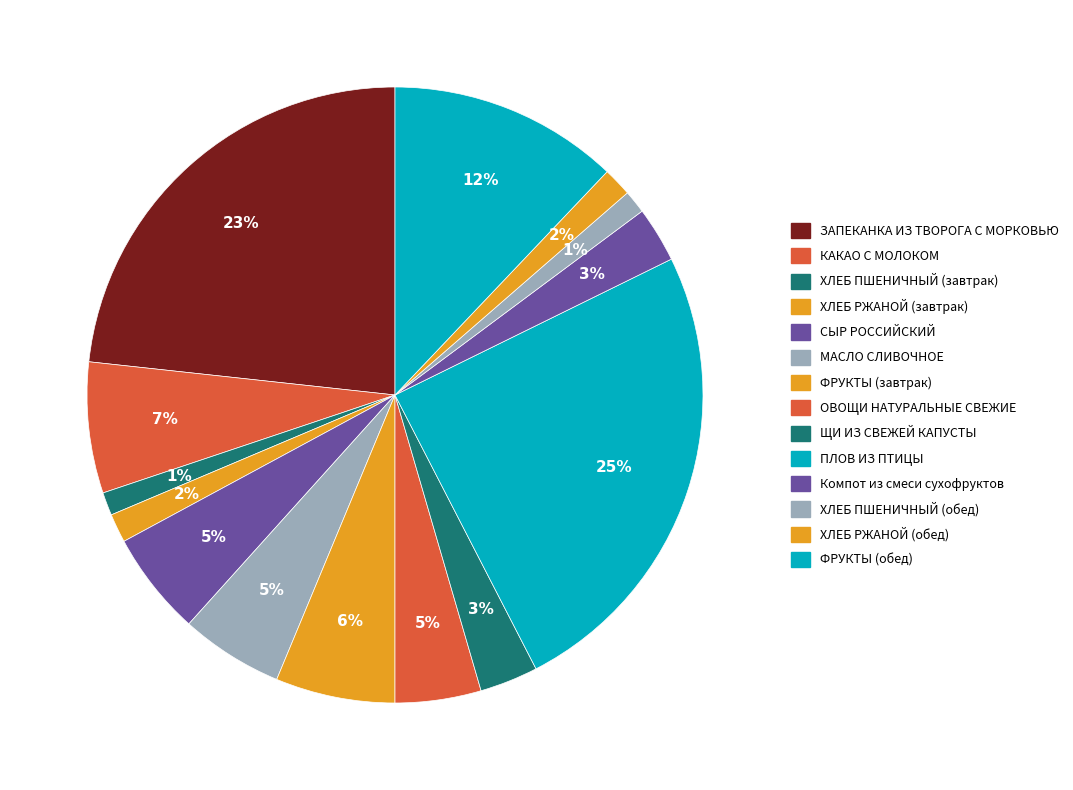

Count the number of slices in the pie.

14